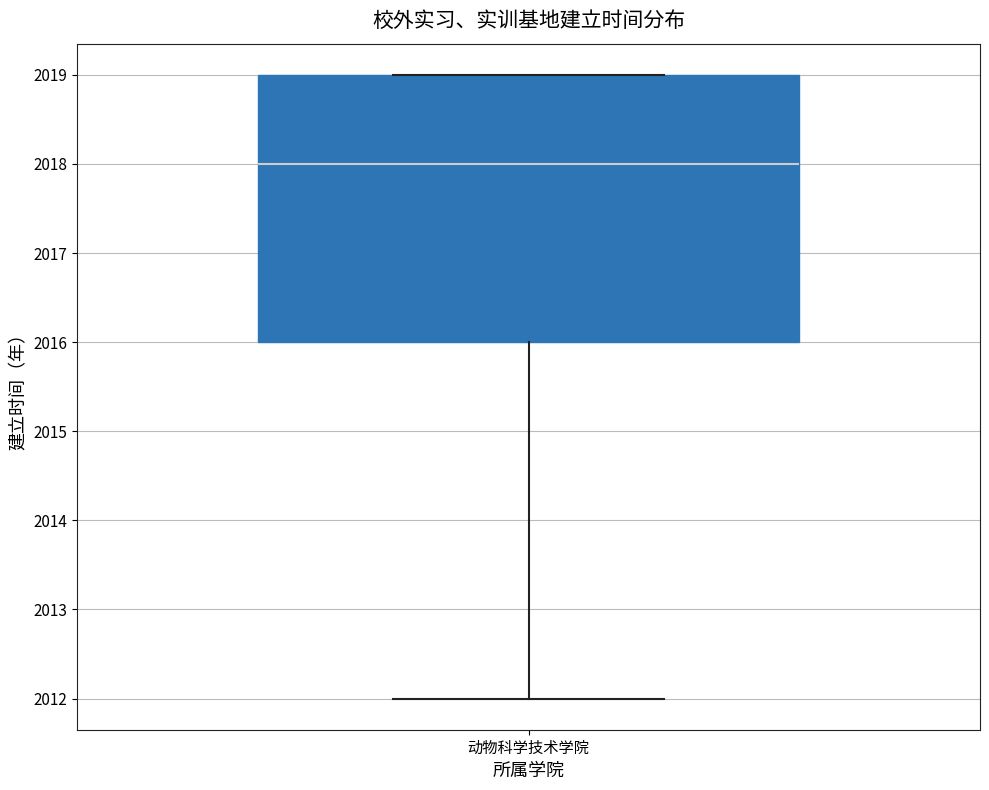

Transcribe this box plot: give where the median line is, the range the box spans, and where the two whiskers end, as read against the y-axis. The values are not printed on the chart, so give them approximately, as read against the axis.

median 2018, box 2016 to 2019, whiskers 2012 to 2019